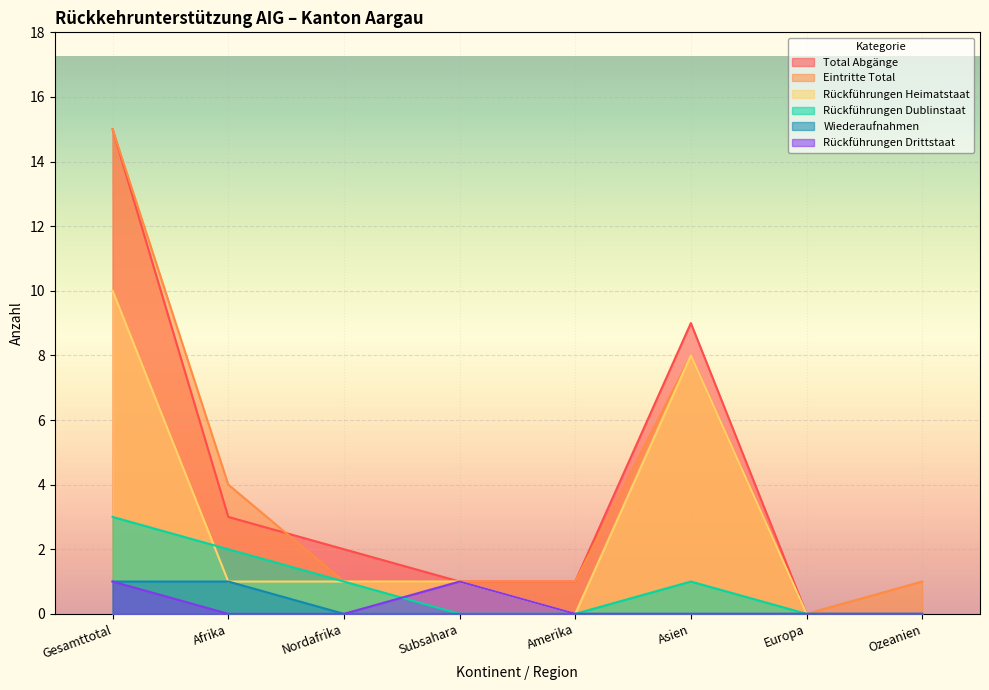

Reading right to left, transcribe all the data shown in this chart.

Total Abgänge: 0	0	9	1	1	2	3	15
Eintritte Total: 1	0	8	1	1	1	4	15
Rückführungen Heimatstaat: 0	0	8	0	1	1	1	10
Rückführungen Dublinstaat: 0	0	1	0	0	1	2	3
Wiederaufnahmen: 0	0	0	0	0	0	1	1
Rückführungen Drittstaat: 0	0	0	0	1	0	0	1